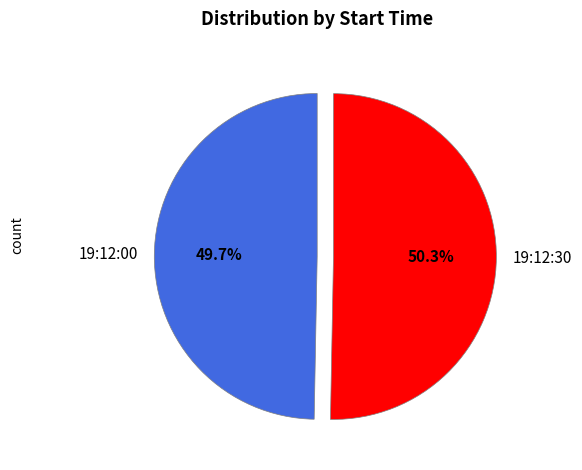

Rank the categories by value from highest to lowest.

19:12:30, 19:12:00